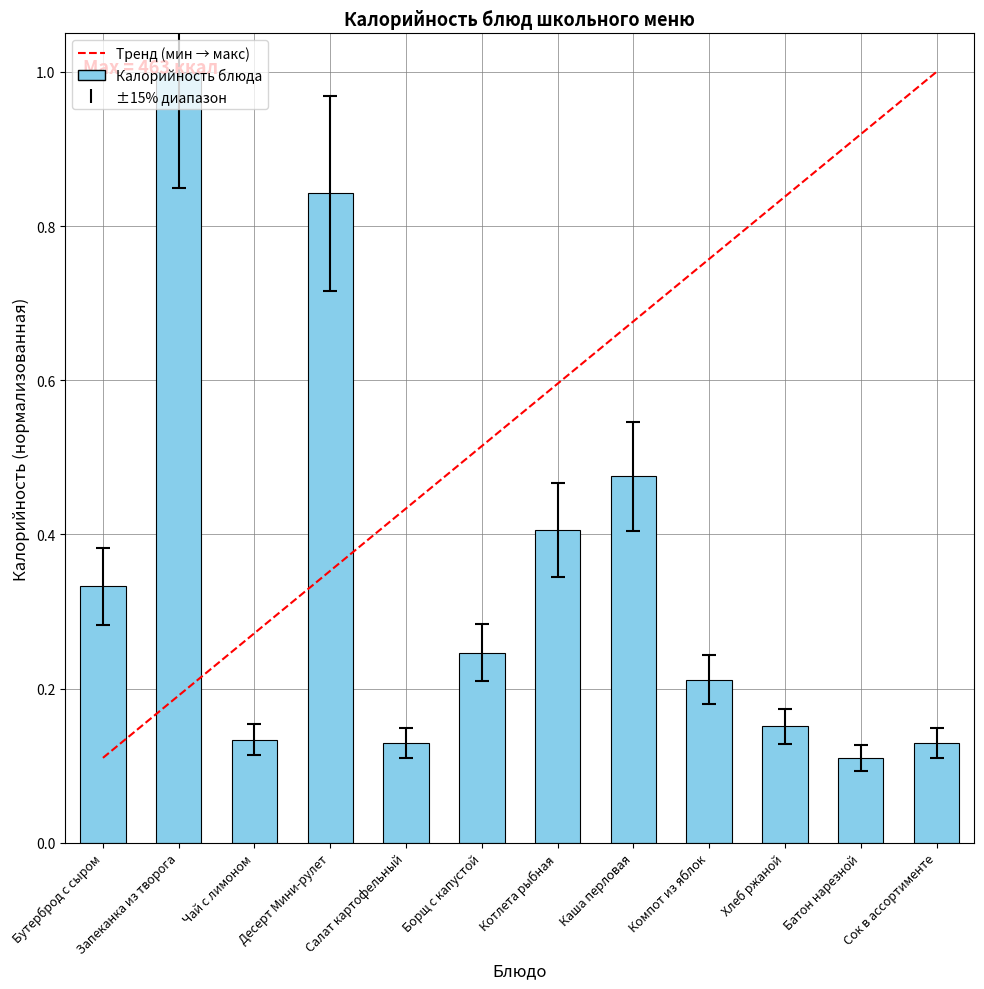

True or false: the data shows 0.0 at Батон нарезной.

False